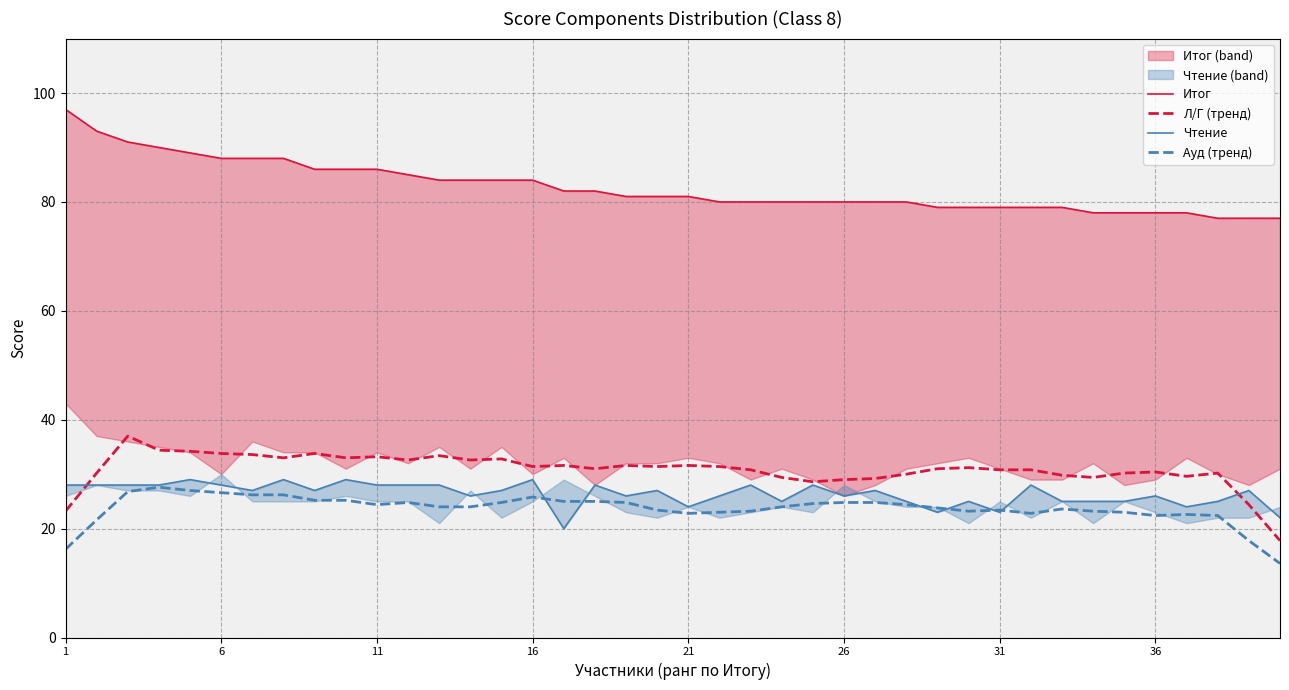

What is the label of the 40th point from the right?

1